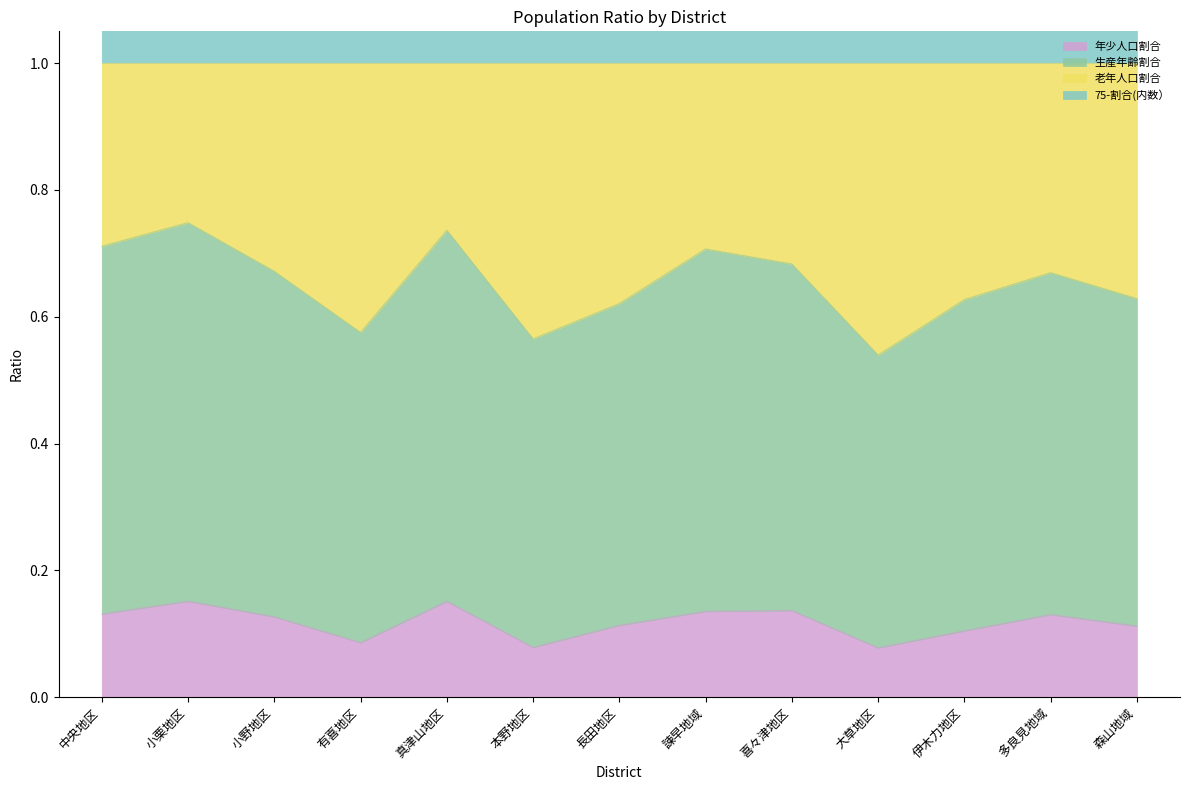

The 生産年齢割合 series shows 0.3 at 有喜地区. True or false?

False